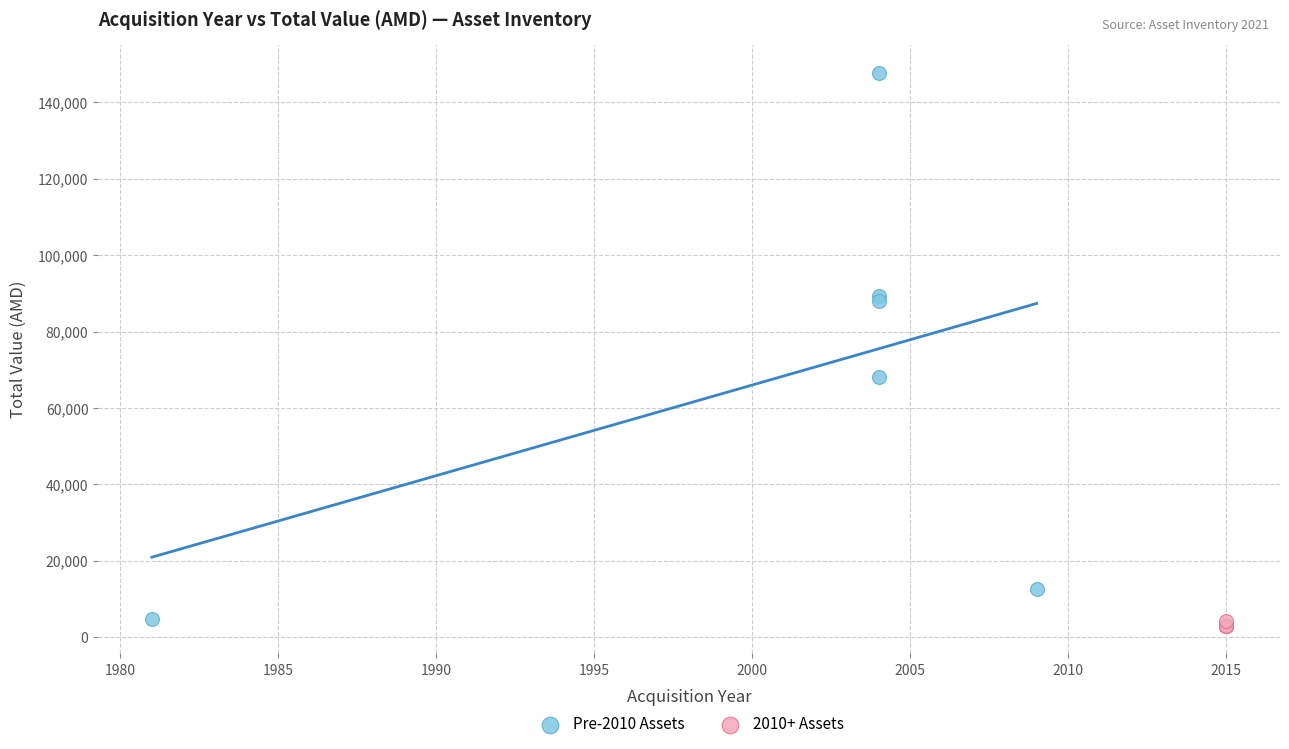

Which series has the widest spread of Y values?

Pre-2010 Assets